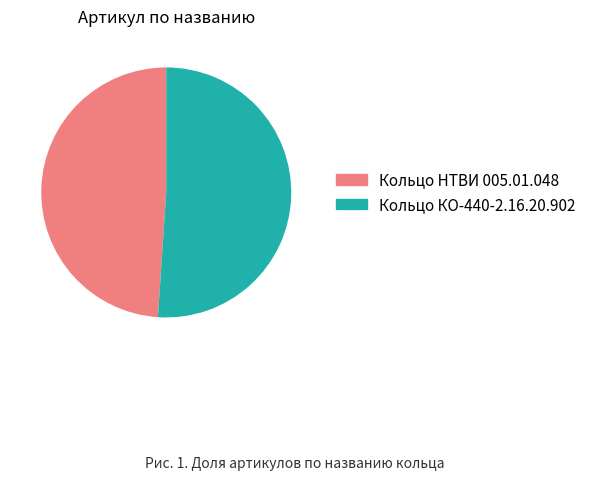

Between Кольцо НТВИ 005.01.048 and Кольцо КО-440-2.16.20.902, which is larger?

Кольцо КО-440-2.16.20.902